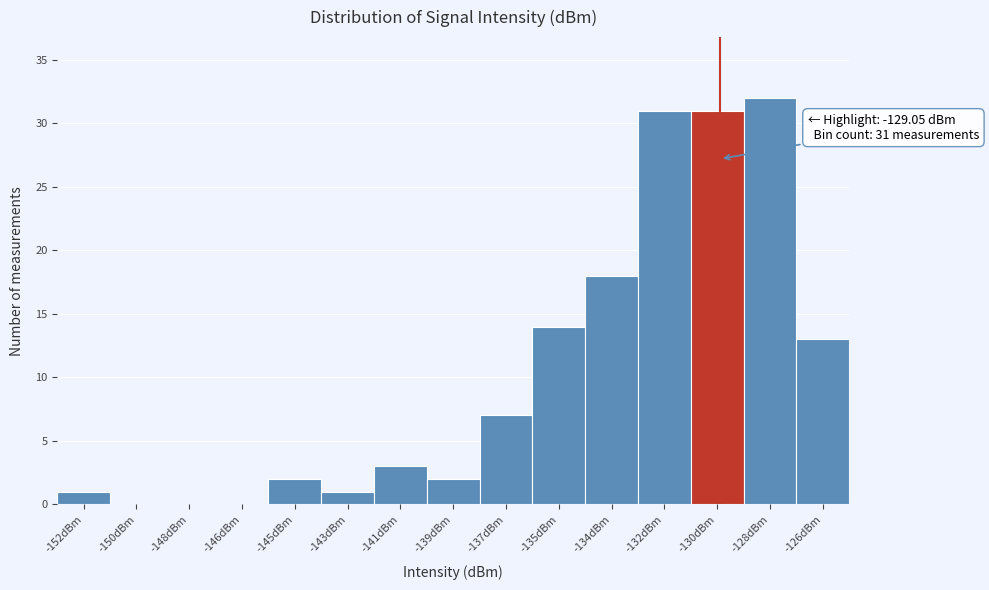

Reading left to right, what are all the values shown in this chart?

-152dBm=1	-150dBm=0	-148dBm=0	-146dBm=0	-145dBm=2	-143dBm=1	-141dBm=3	-139dBm=2	-137dBm=7	-135dBm=14	-134dBm=18	-132dBm=31	-130dBm=31	-128dBm=32	-126dBm=13